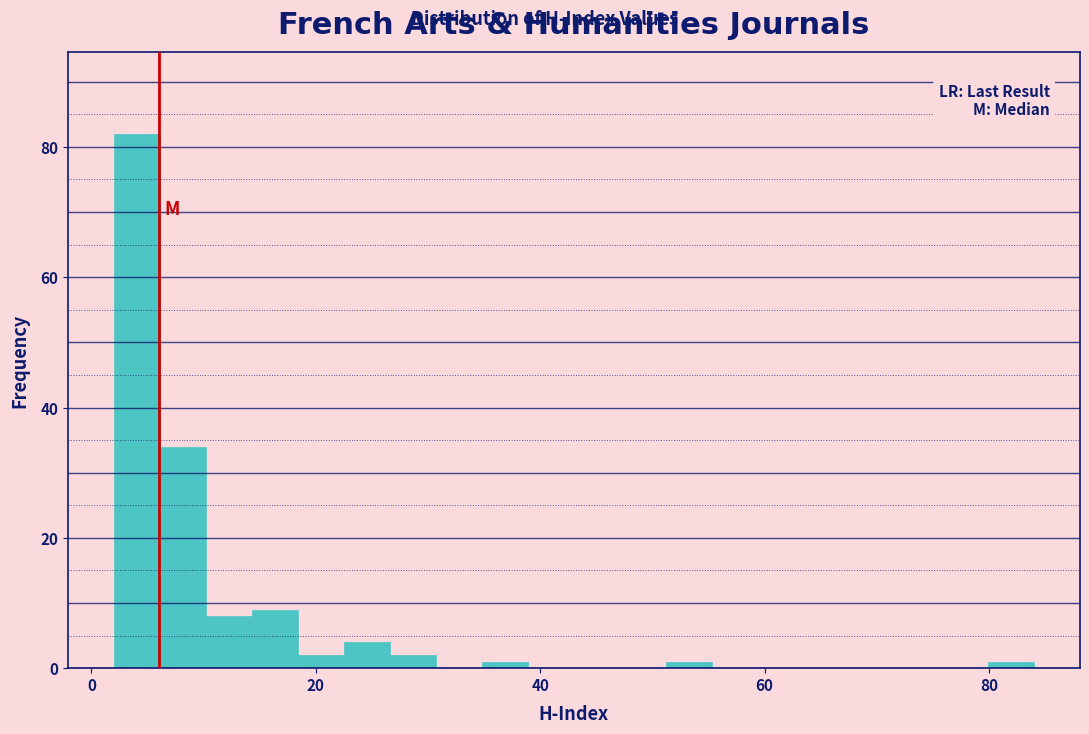

Around what value on the x-axis is the tallest bar? Give the approximate position of its centre, as read against the axis.

4